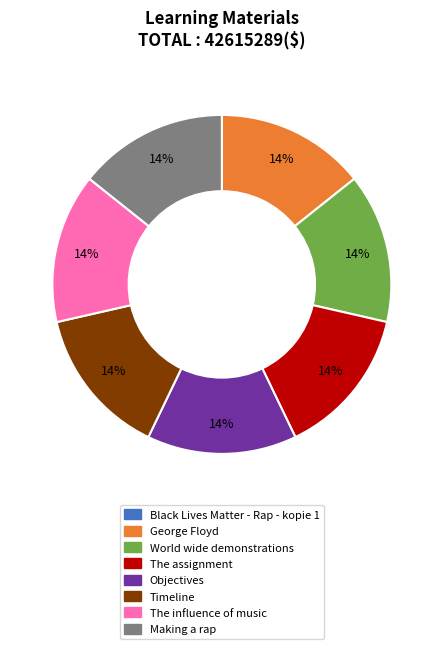

To the nearest percent, what percentage of the pie is Timeline?

14%